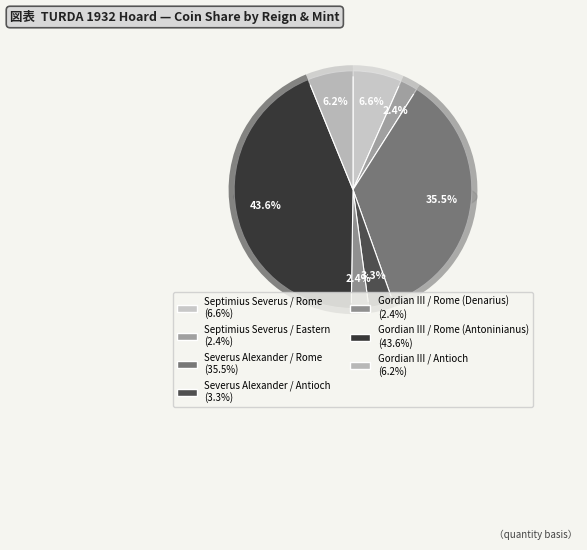

Which slice is the largest?

Gordian III / Rome (Antoninianus)